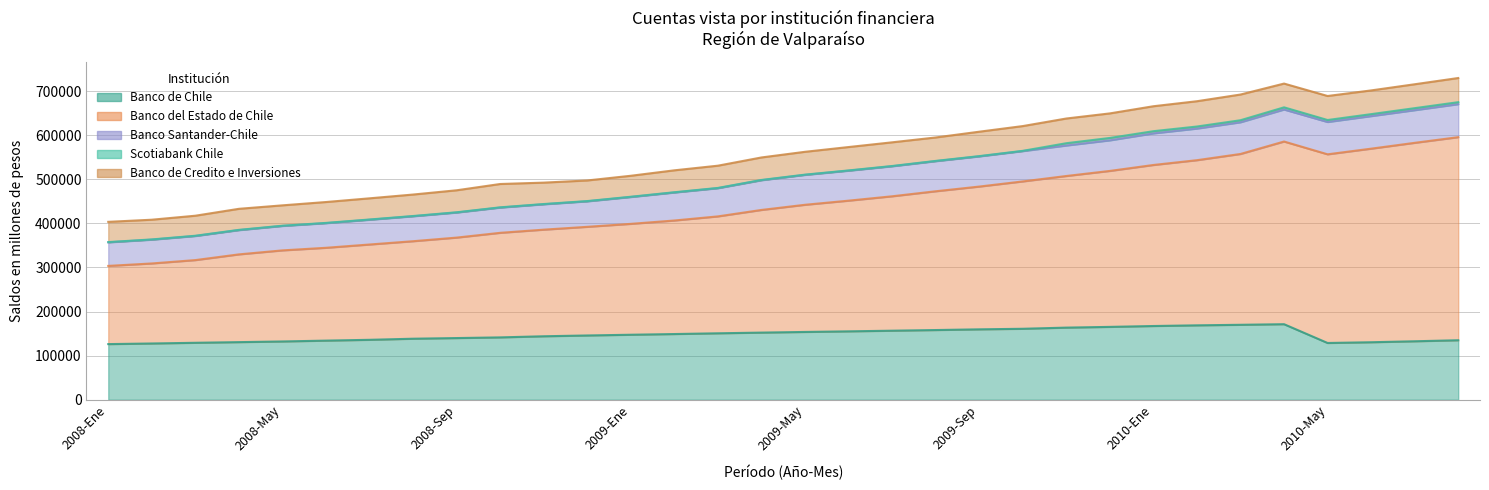

Is it true that Banco de Chile equals 156576 at 2009-Jul?

True